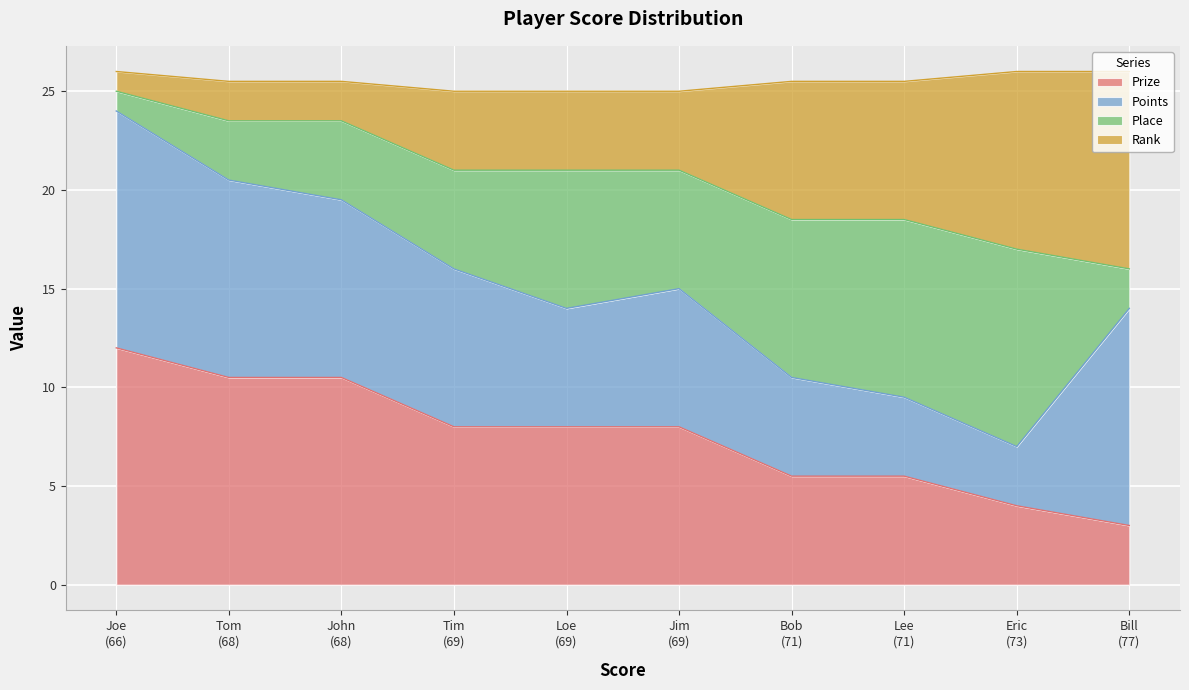

What is the lowest value of the Prize series?

3.0